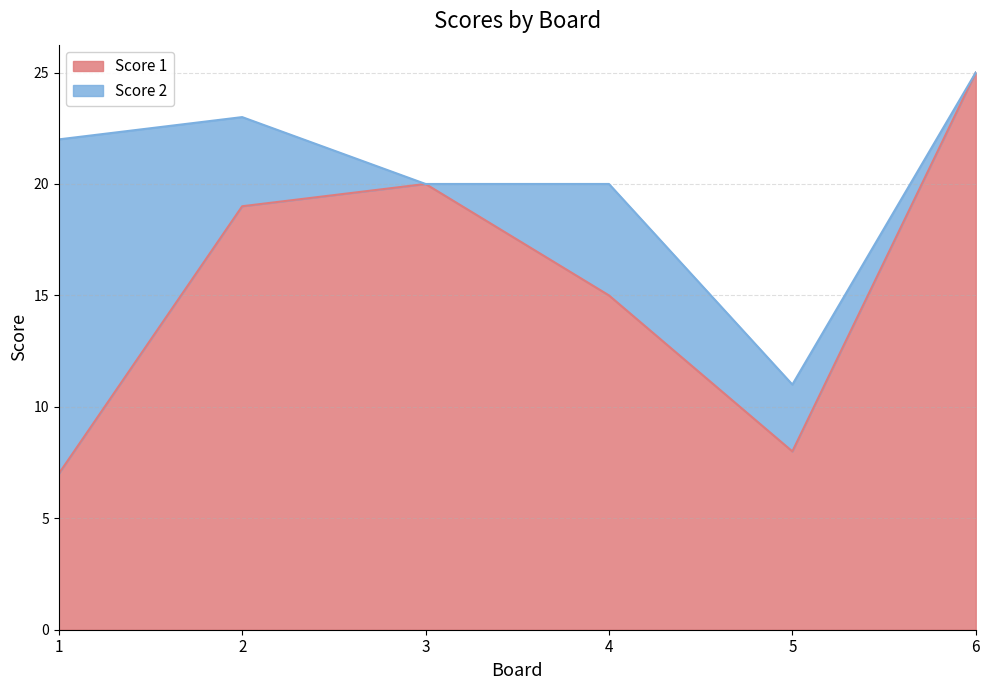

Where is the first local minimum?

5